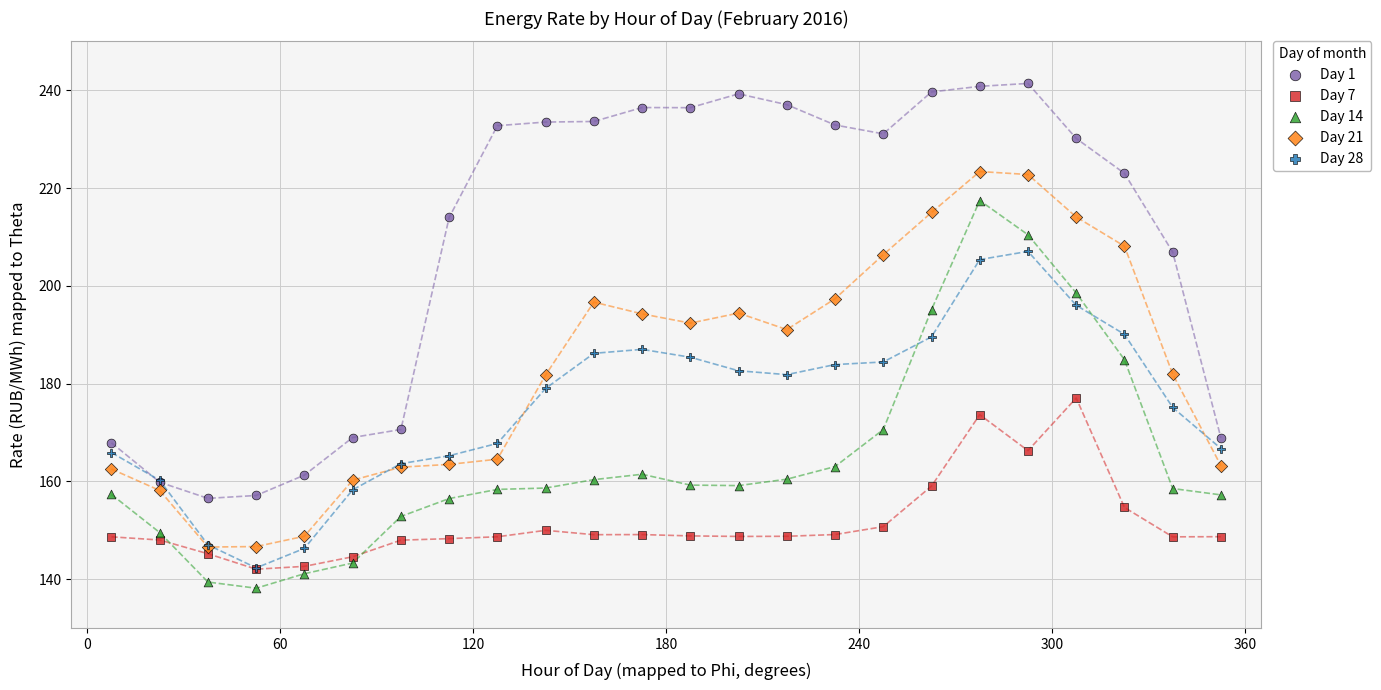

Which series has the widest spread of Y values?

Day 1